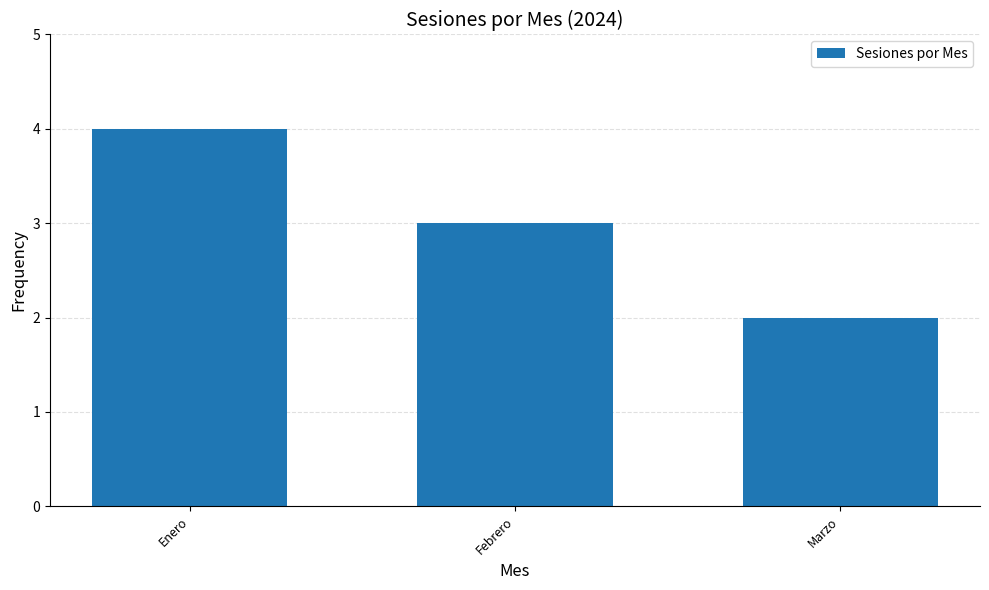

How many bars are there in total?

3